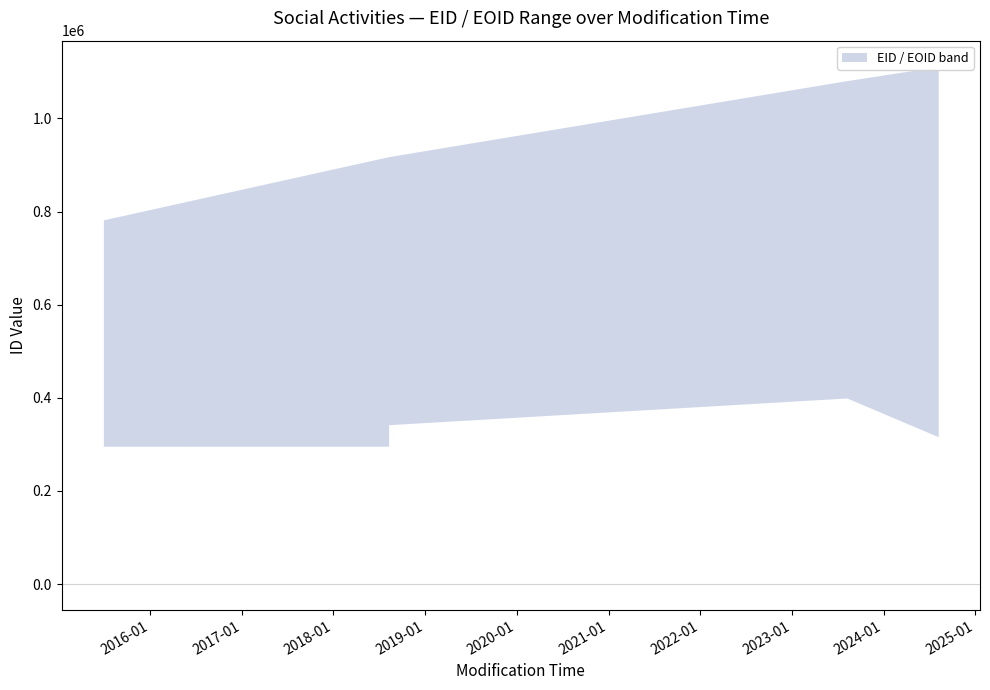

What is the total value across all series at 3?

2156772